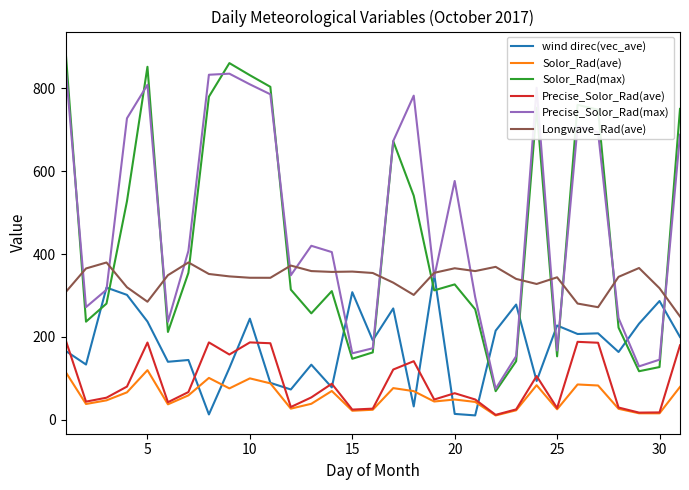

What is the minimum value for Longwave_Rad(ave)?

249.5